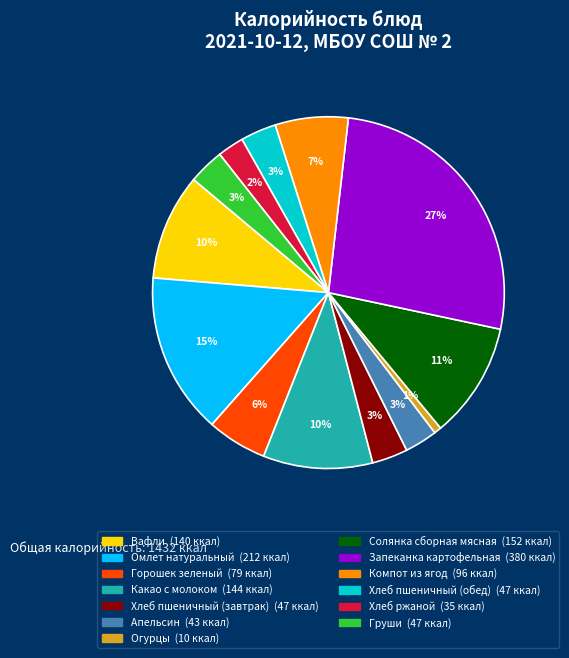

What is the smallest slice in the pie chart?

Огурцы